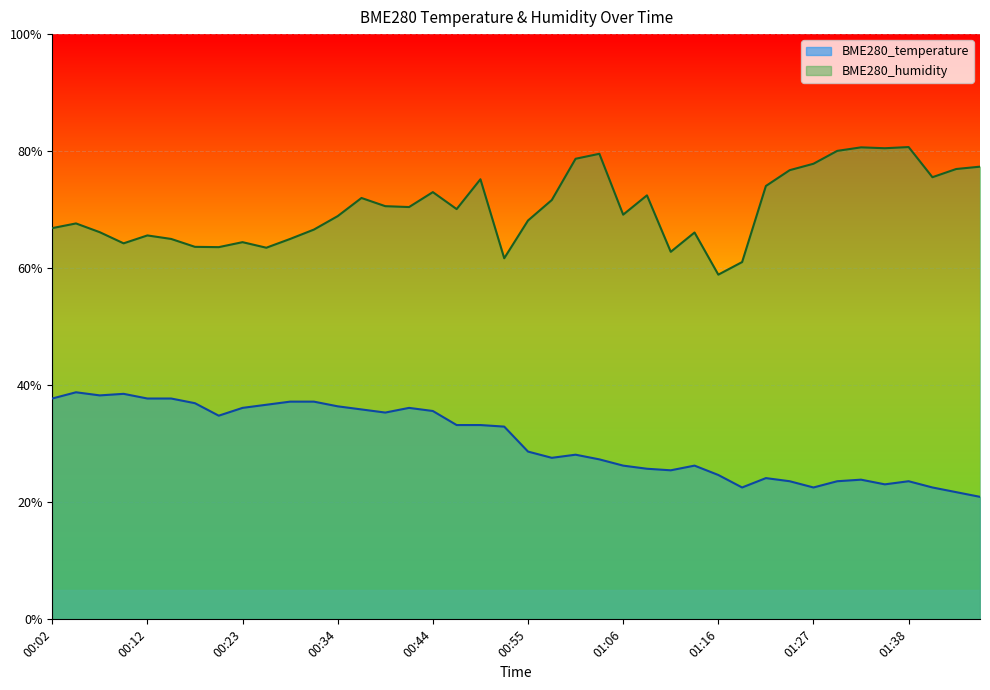

What is the difference between the maximum and second lowest values in the BME280_humidity series?

19.7